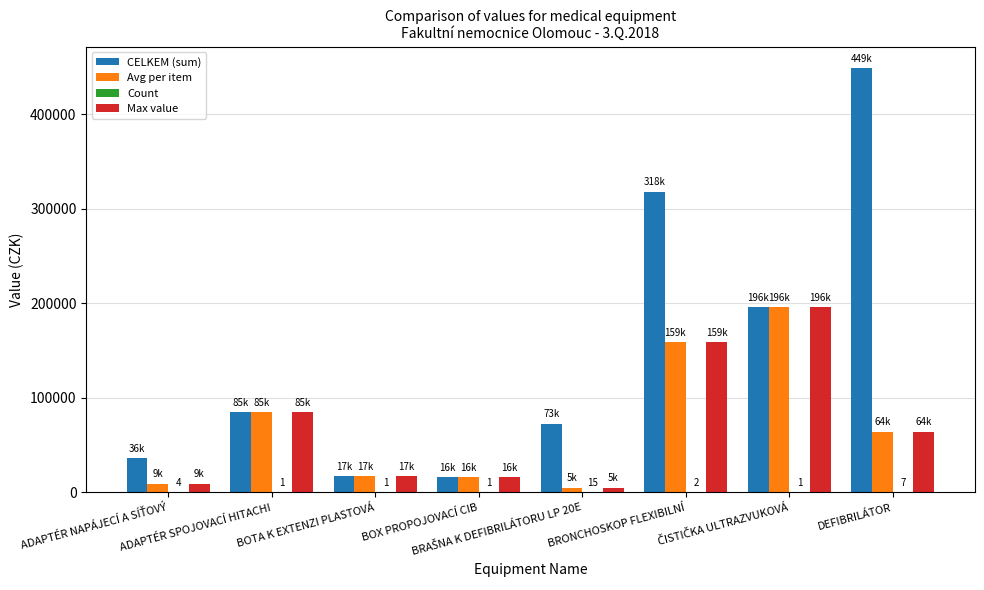

What is the total value across all series at BRONCHOSKOP FLEXIBILNÍ?

636082